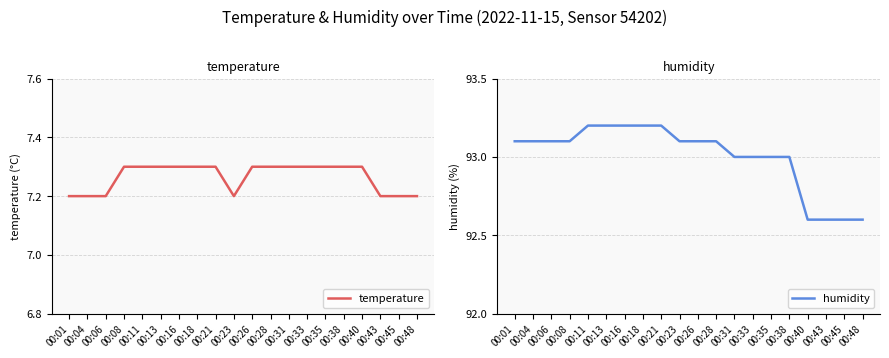

Count the number of categories in the chart.

20